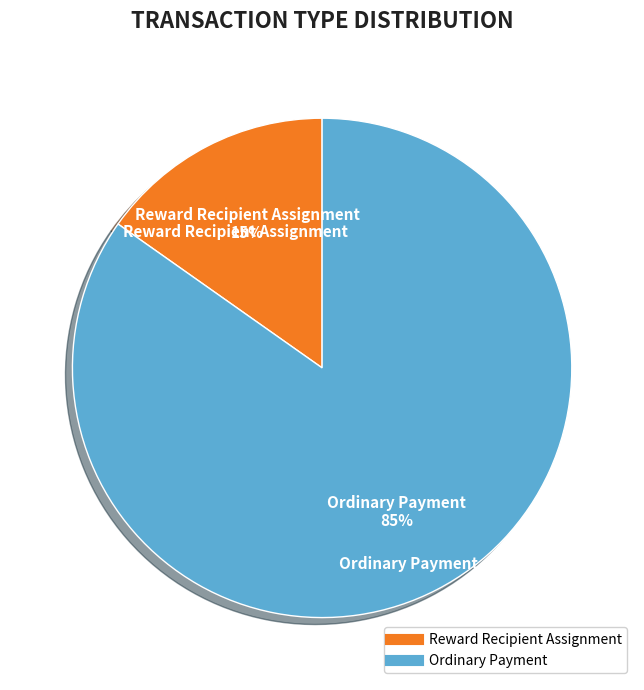

How many slices are in this pie chart?

2